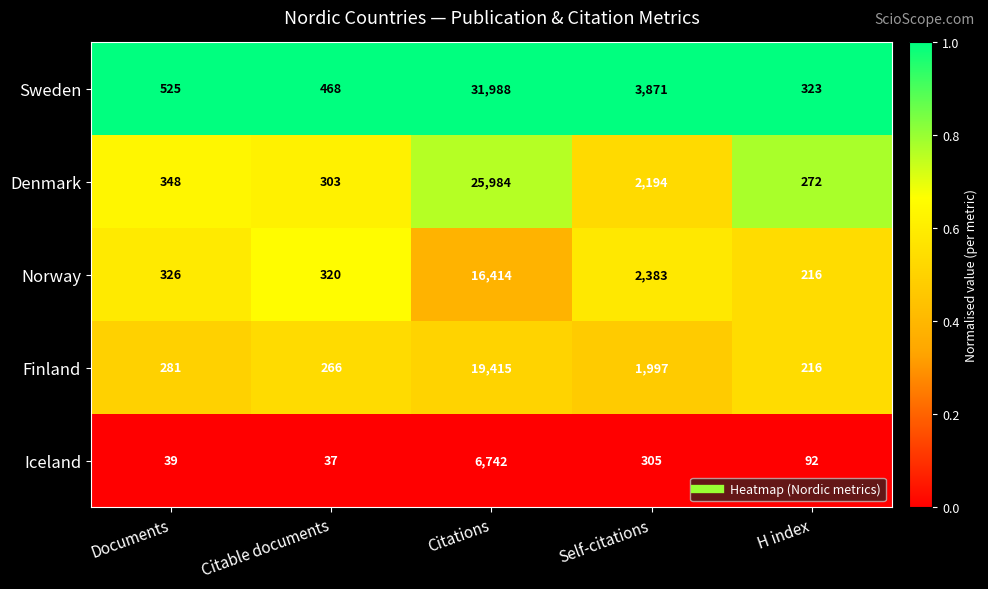

Reading right to left, transcribe all the data shown in this chart.

Sweden: H index=323	Self-citations=3871	Citations=31988	Citable documents=468	Documents=525
Denmark: H index=272	Self-citations=2194	Citations=25984	Citable documents=303	Documents=348
Norway: H index=216	Self-citations=2383	Citations=16414	Citable documents=320	Documents=326
Finland: H index=216	Self-citations=1997	Citations=19415	Citable documents=266	Documents=281
Iceland: H index=92	Self-citations=305	Citations=6742	Citable documents=37	Documents=39